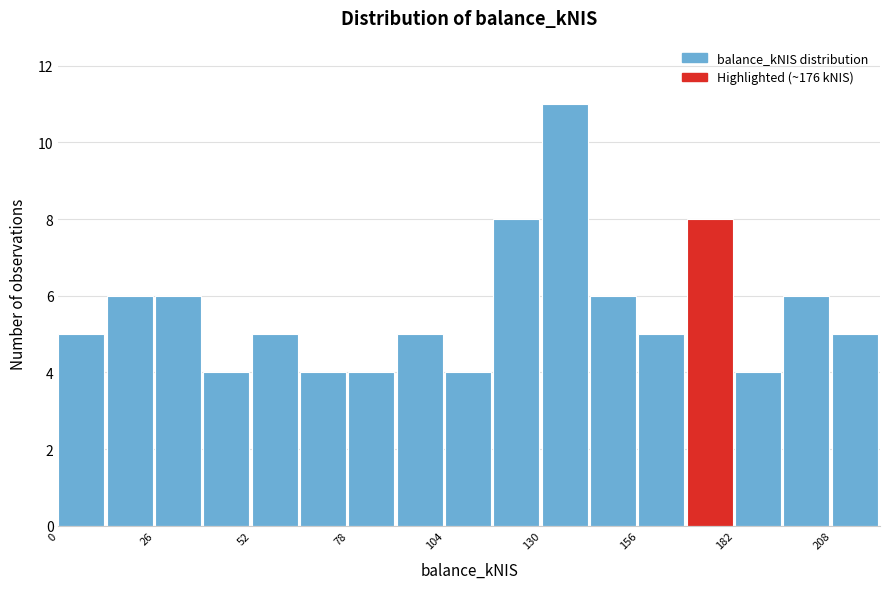

Read against the x-axis, roughly where is the centre of the tallest bar?

135